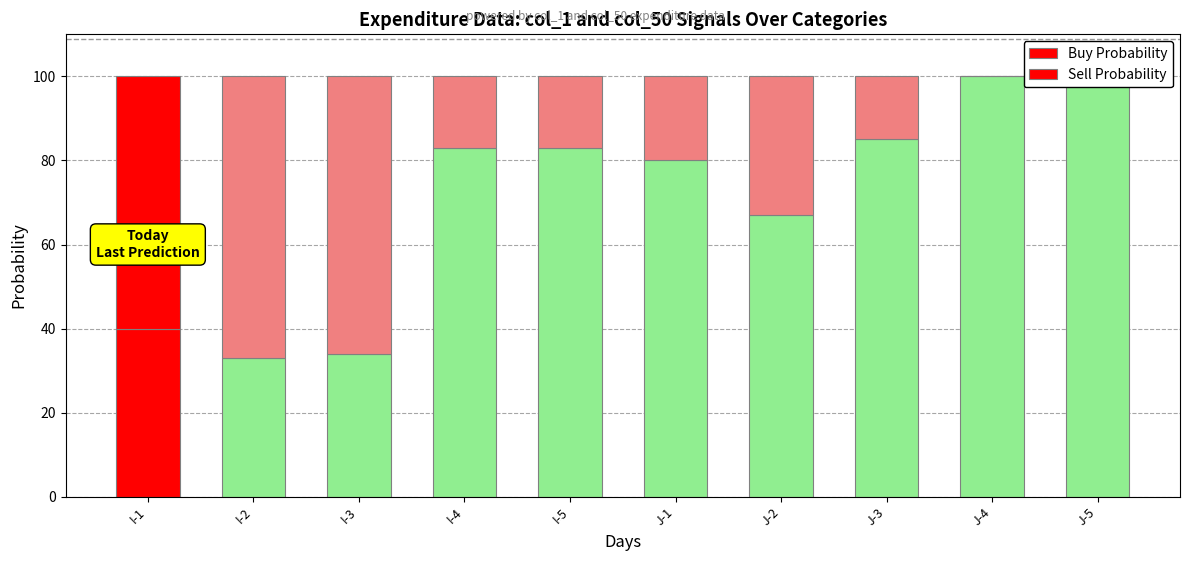

What is the label of the 6th bar from the right?

I-5